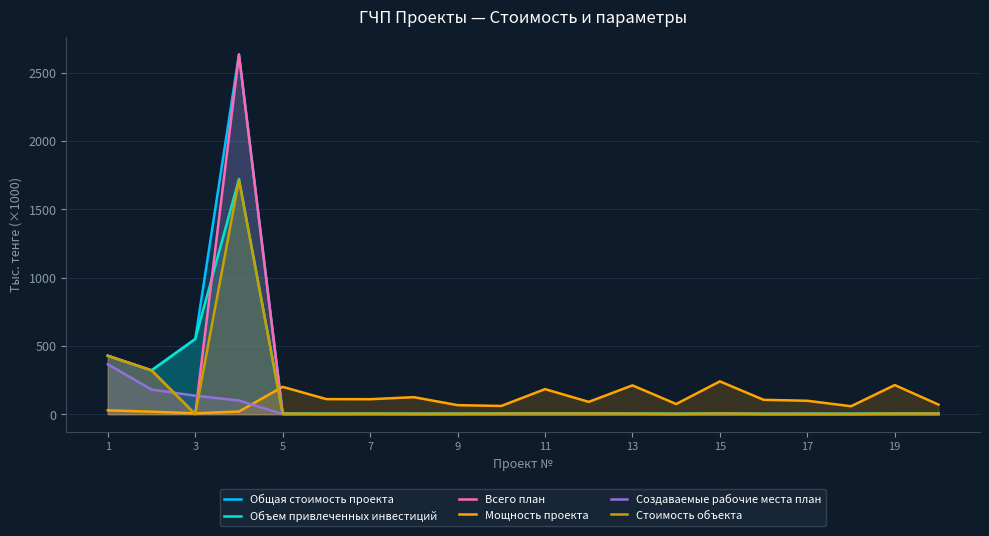

Is the value of Мощность проекта at 5 greater than the value of Стоимость объекта at 7?

Yes